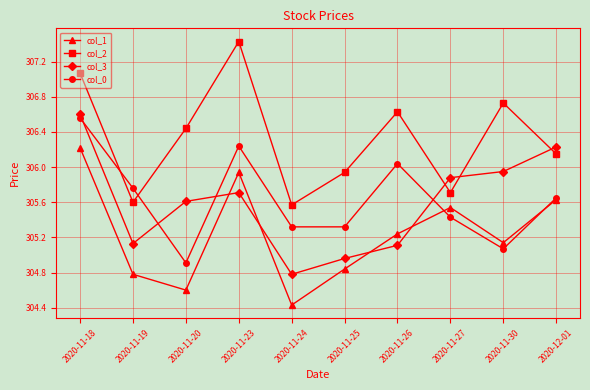

Does the chart have visible grid lines?

Yes